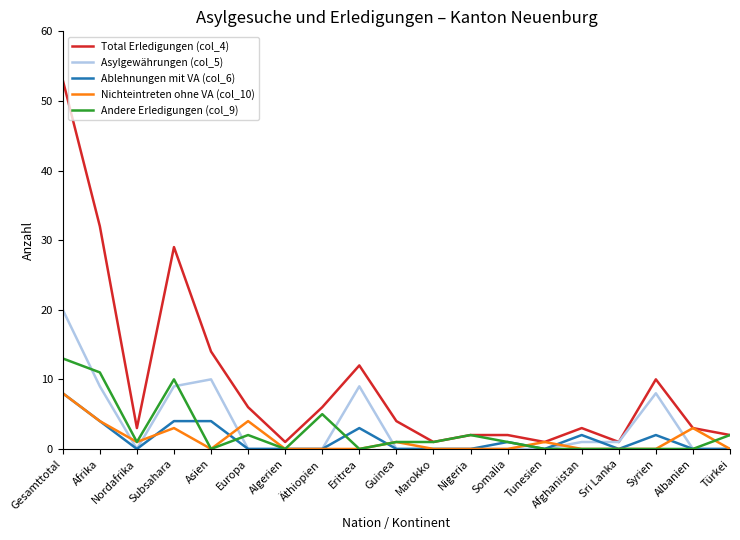

What is the difference between the maximum and minimum values in the Ablehnungen mit VA (col_6) series?

8